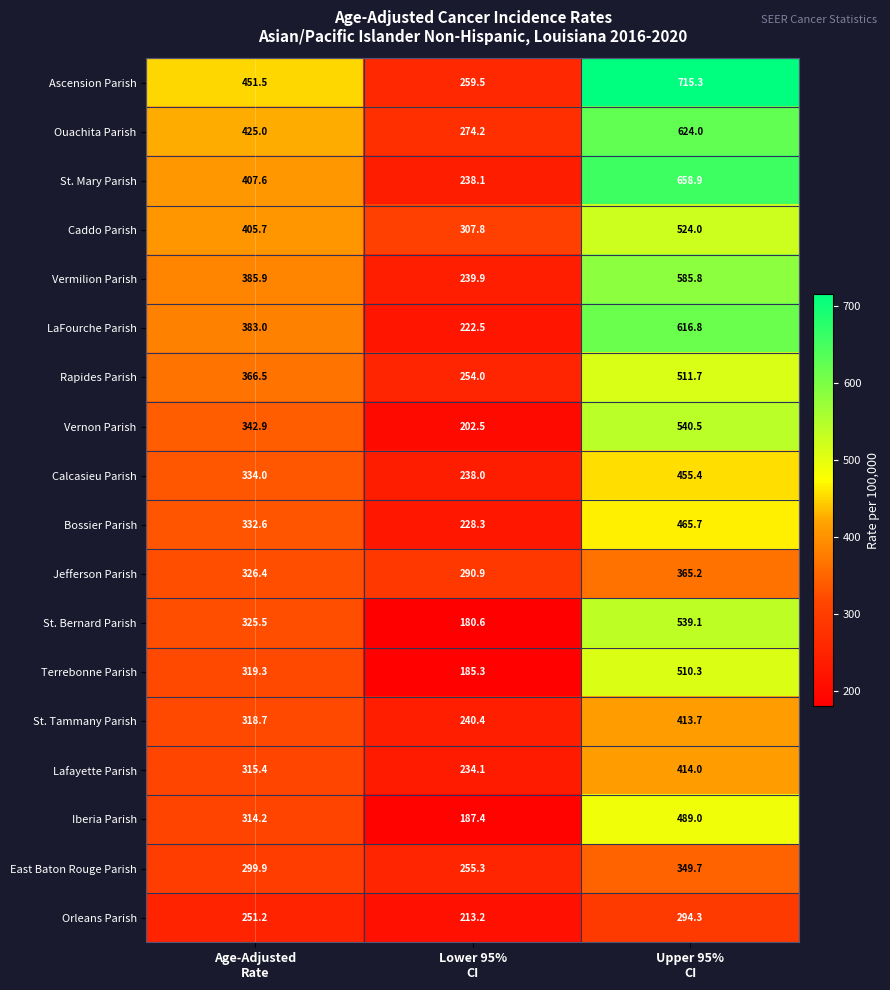

List the series in order of their peak value, highest first.

Ascension Parish, St. Mary Parish, Ouachita Parish, LaFourche Parish, Vermilion Parish, Vernon Parish, St. Bernard Parish, Caddo Parish, Rapides Parish, Terrebonne Parish, Iberia Parish, Bossier Parish, Calcasieu Parish, Lafayette Parish, St. Tammany Parish, Jefferson Parish, East Baton Rouge Parish, Orleans Parish